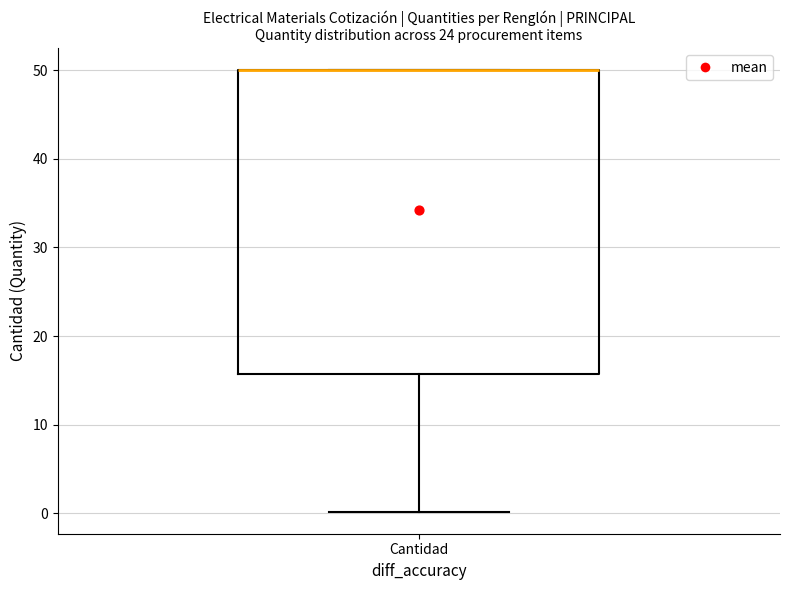

Transcribe this box plot: give where the median line is, the range the box spans, and where the two whiskers end, as read against the y-axis. The values are not printed on the chart, so give them approximately, as read against the axis.

median 50 (drawn on the box's upper edge), box 16 to 50, whiskers 0 to 50